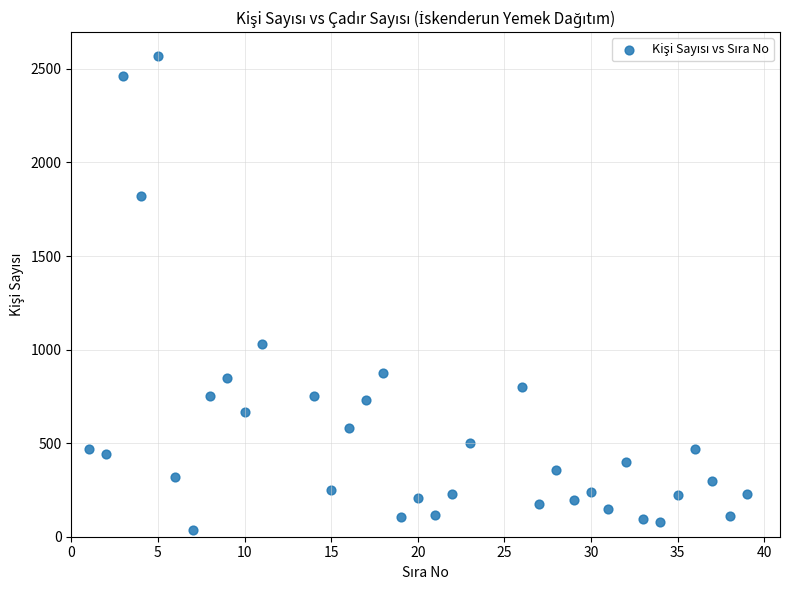

What Y value in the scatter plot is closest to 1303?

1029